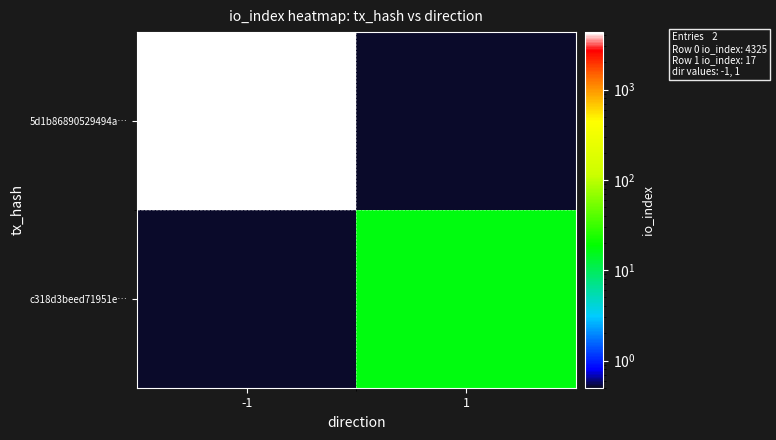

At which category is the sum across all series the highest?

-1